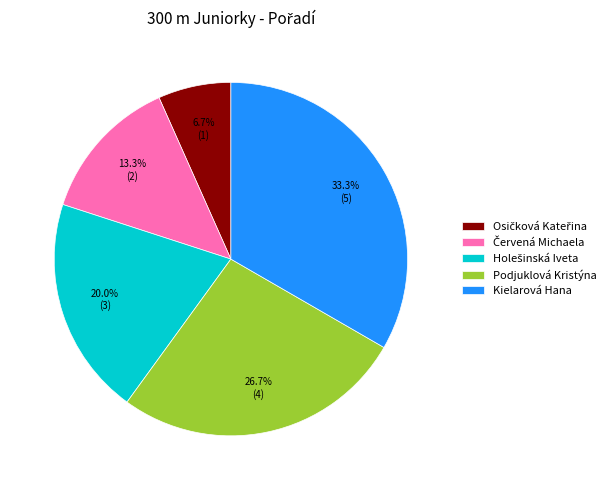

Is Podjuklová Kristýna the majority of the pie?

No